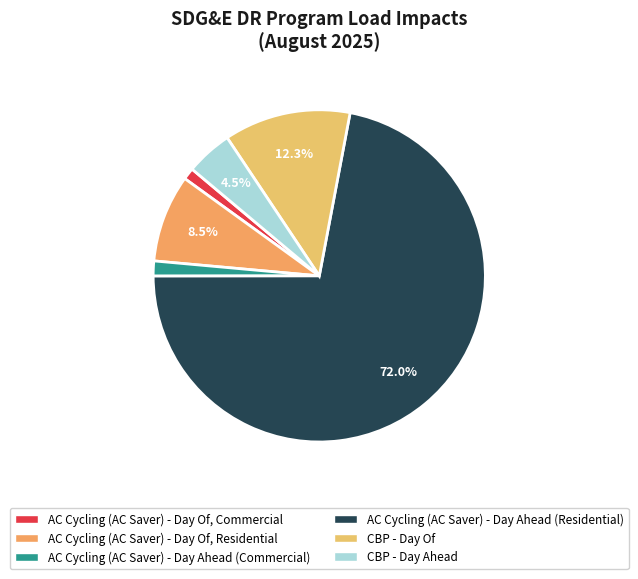

Rank the categories by value from lowest to highest.

AC Cycling (AC Saver) - Day Of, Commercial, AC Cycling (AC Saver) - Day Ahead (Commercial), CBP - Day Ahead, AC Cycling (AC Saver) - Day Of, Residential, CBP - Day Of, AC Cycling (AC Saver) - Day Ahead (Residential)